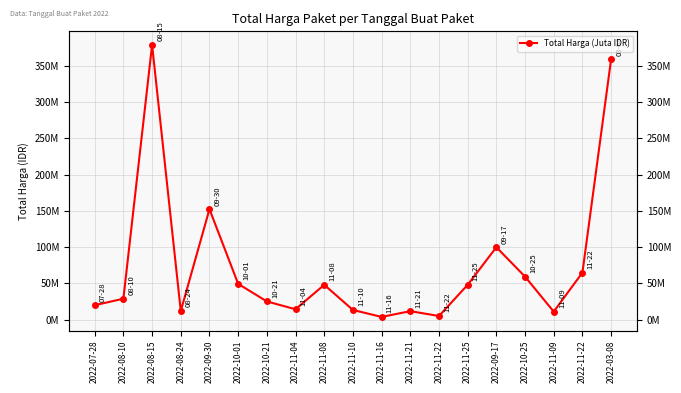

What is the greatest value displayed?

379075000